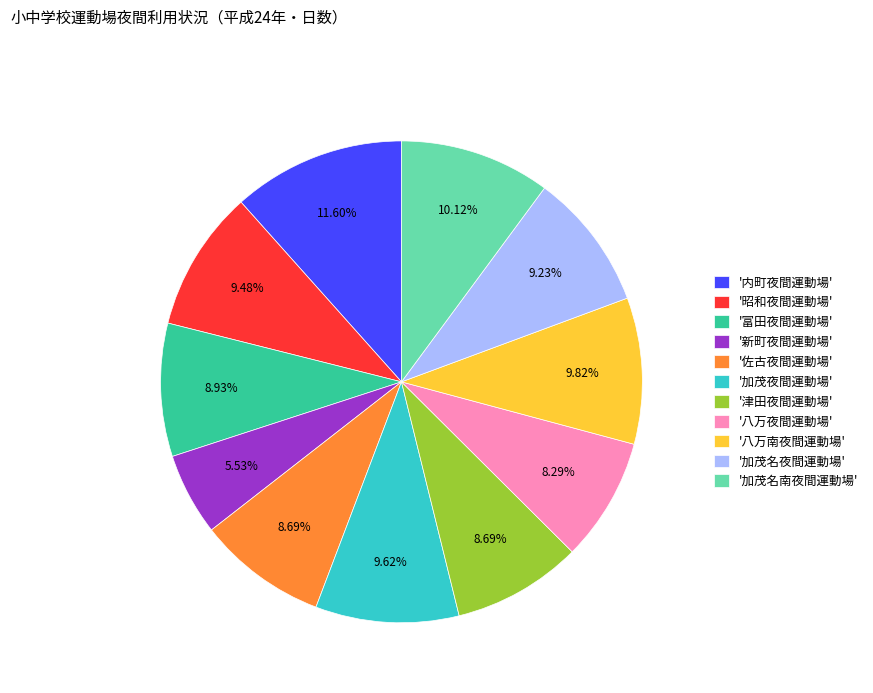

Which slice is the largest?

'内町夜間運動場'